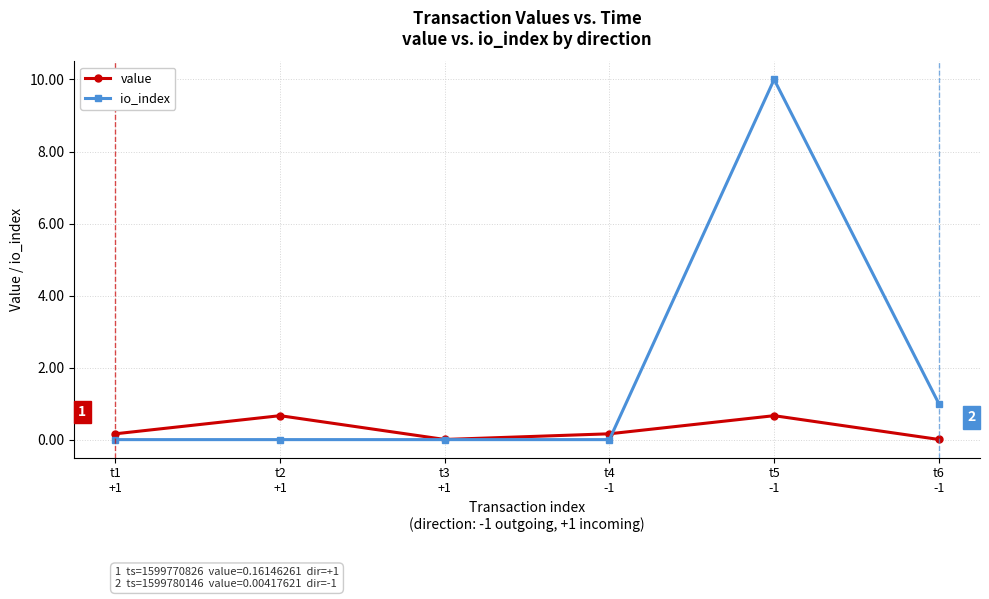

Which series has the largest total across all categories?

io_index